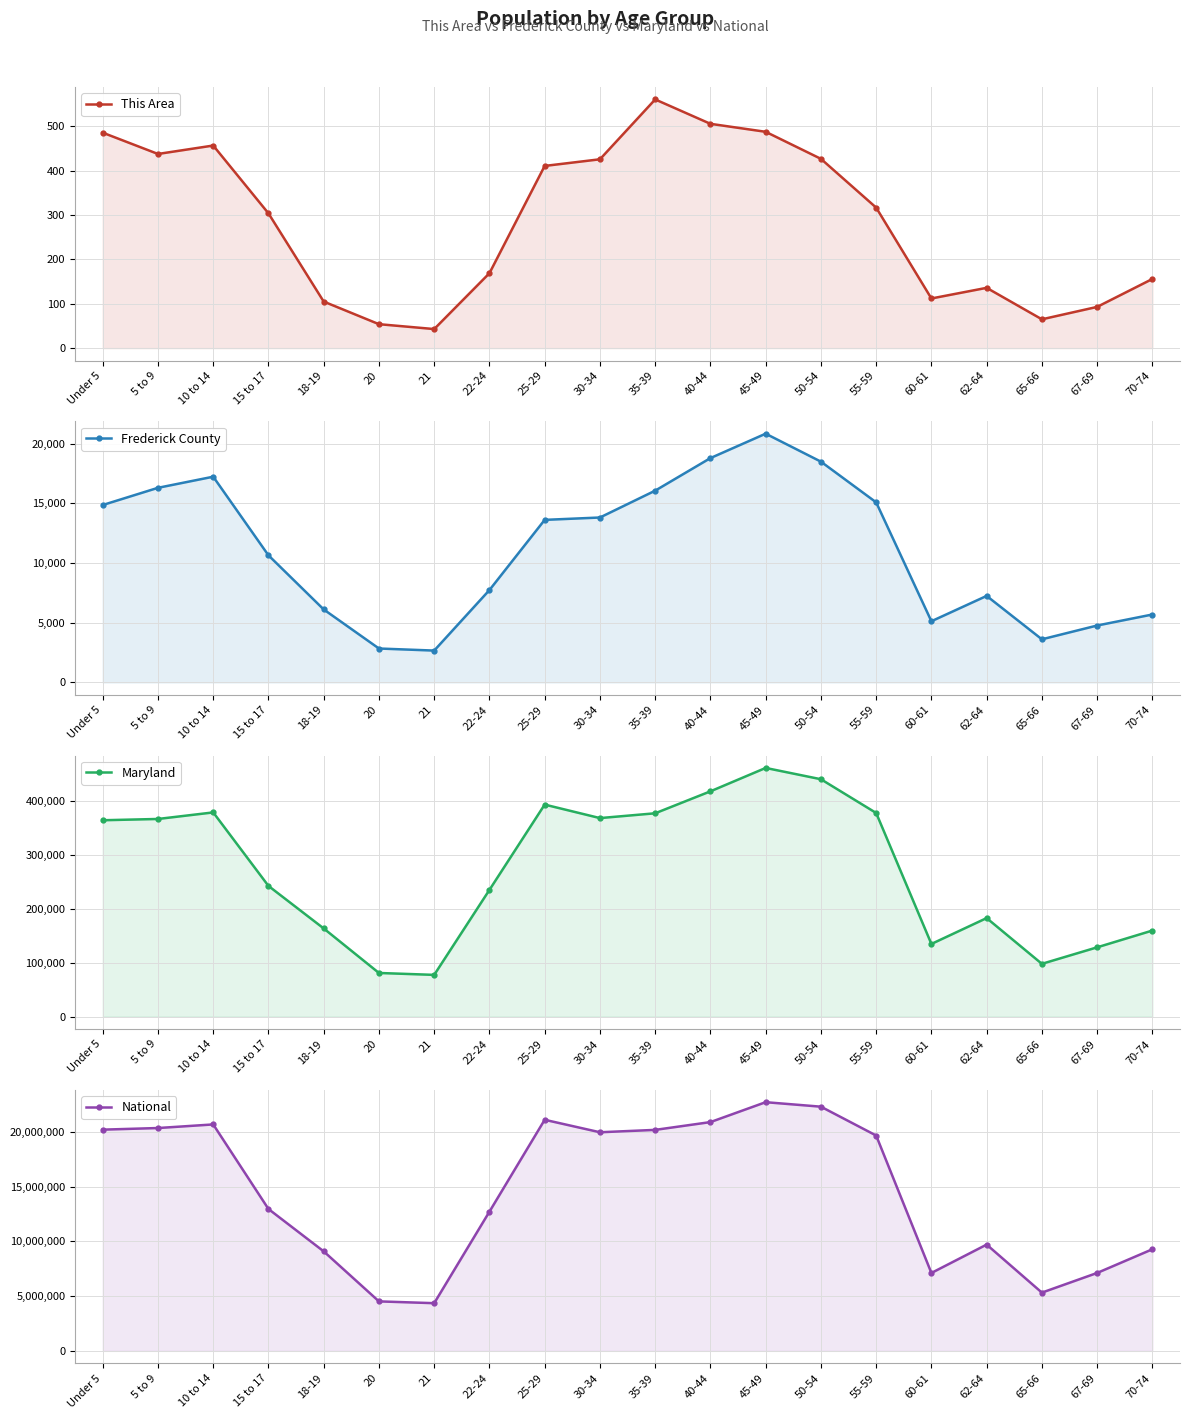

How many categories are shown in the chart?

20